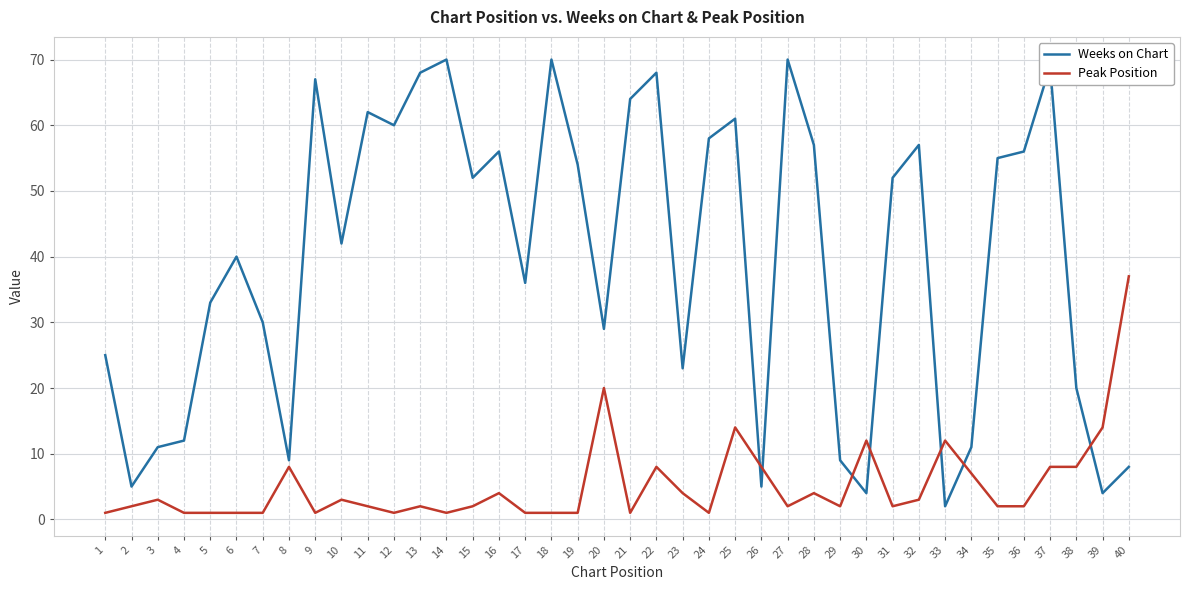

Which series has the largest total across all categories?

Weeks on Chart